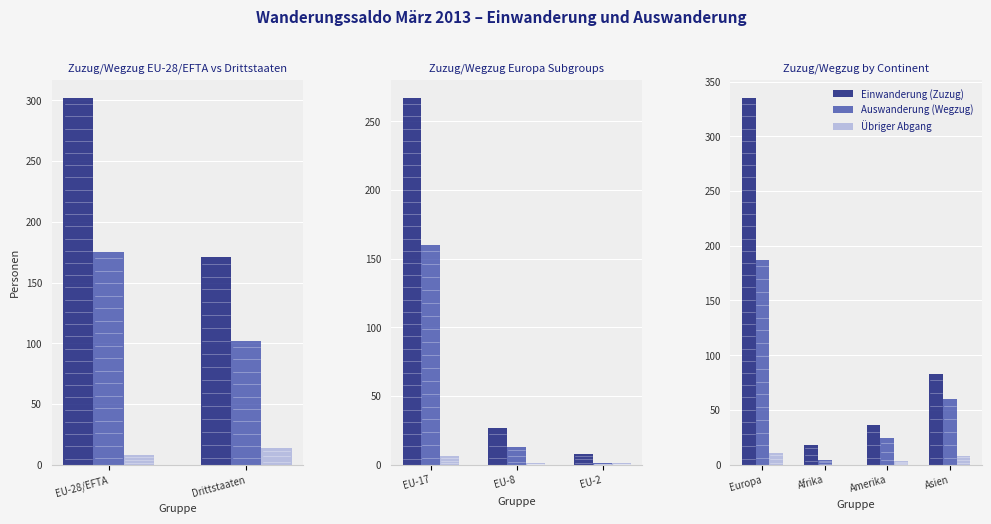

What is the difference between the Auswanderung (Wegzug) values at Amerika and Europa?

163